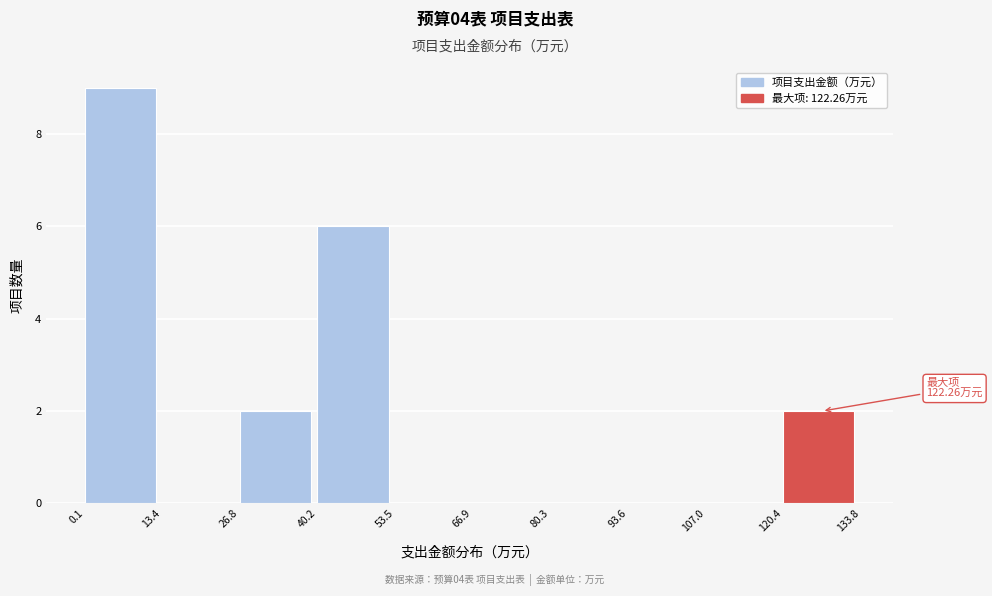

Which range on the x-axis has the tallest bar?

0.1 to 13.4